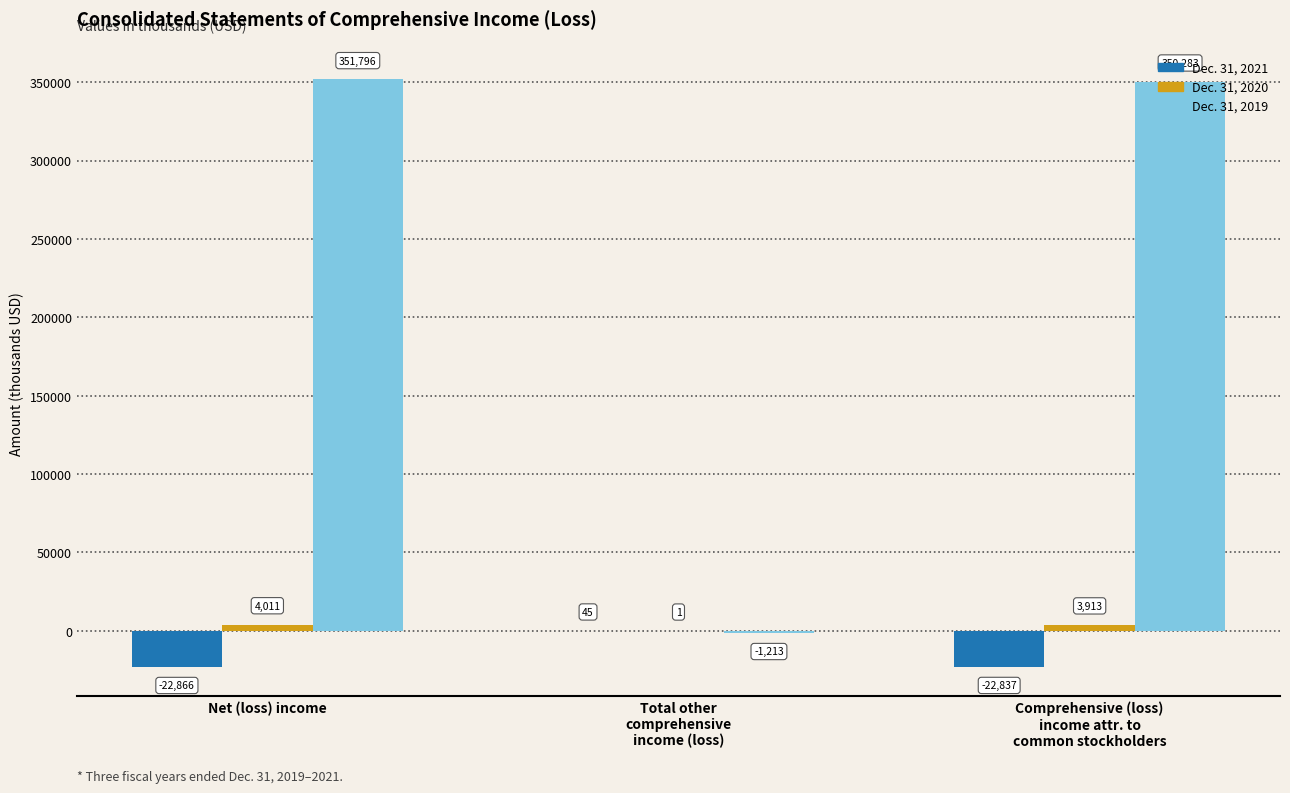

How many distinct data groups are displayed?

3